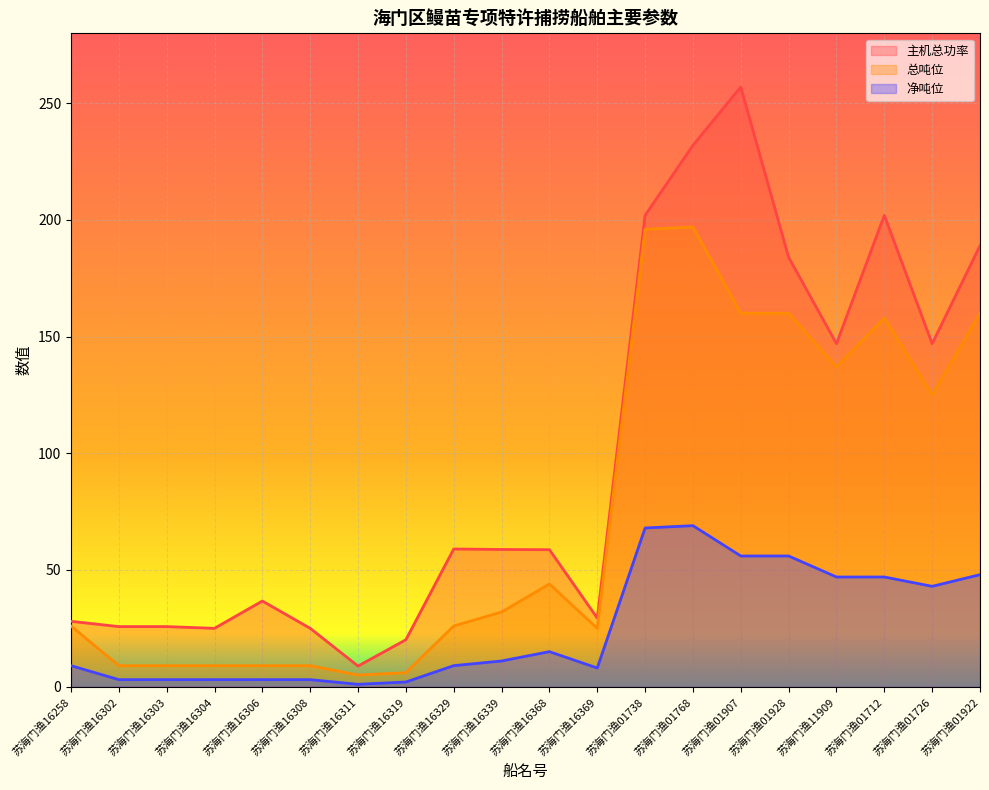

True or false: 净吨位 has a value of 2.0 at 苏海门渔16319.

True